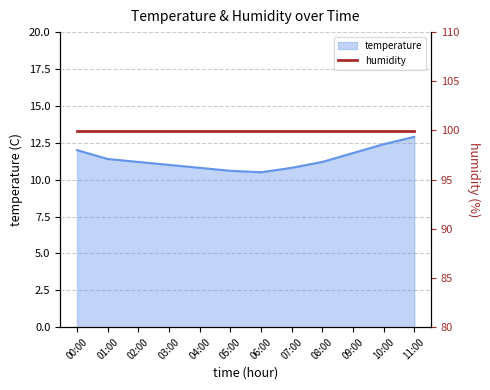

What is the change in value from 09:00 to 10:00?

+0.6